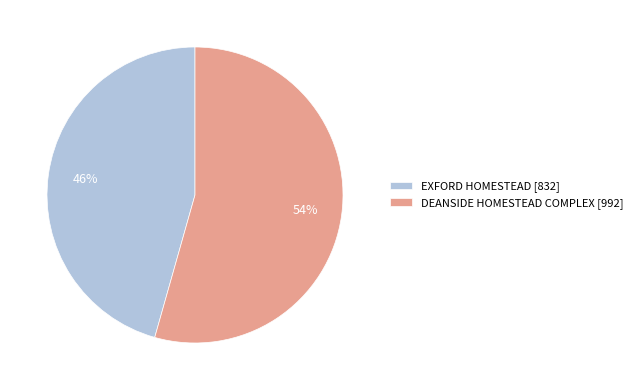

True or false: DEANSIDE HOMESTEAD COMPLEX accounts for 54% of the total.

True